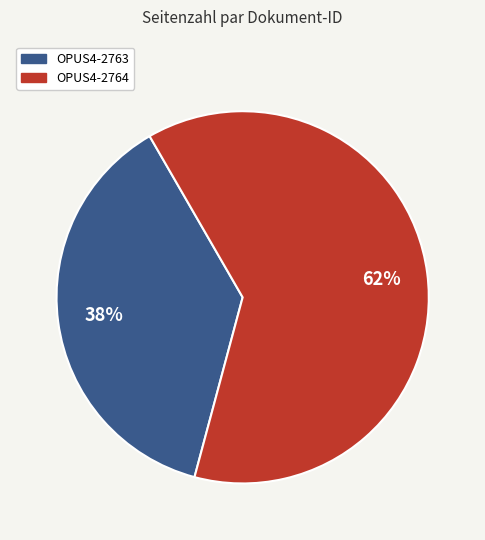

Is the sum of OPUS4-2763 and OPUS4-2764 greater than half?

Yes